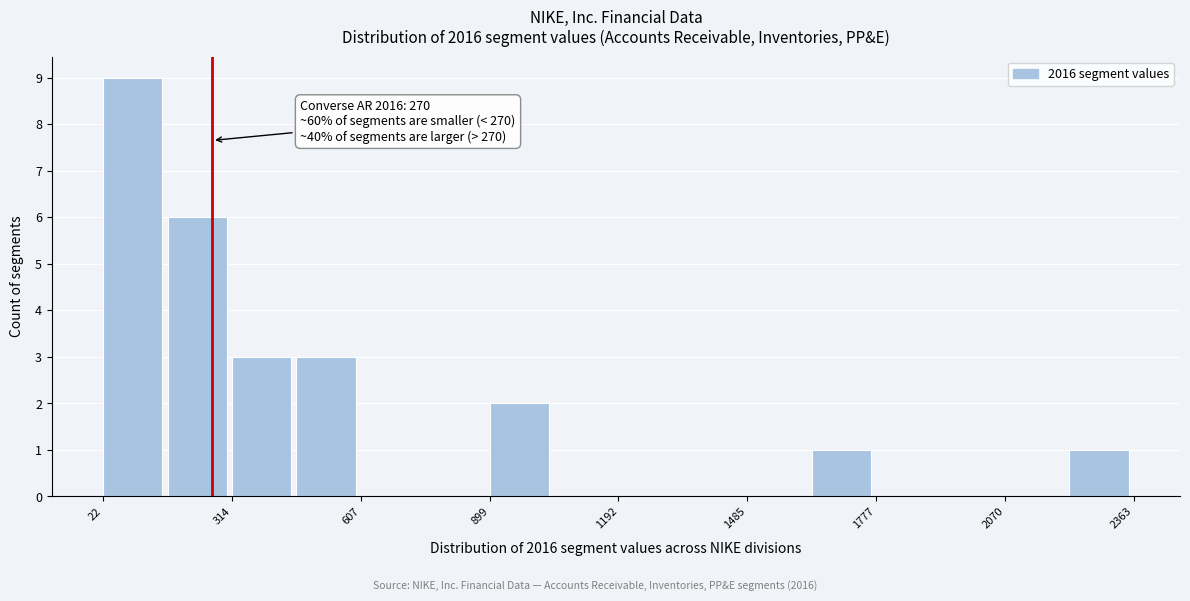

Around what value on the x-axis is the tallest bar? Give the approximate position of its centre, as read against the axis.

100